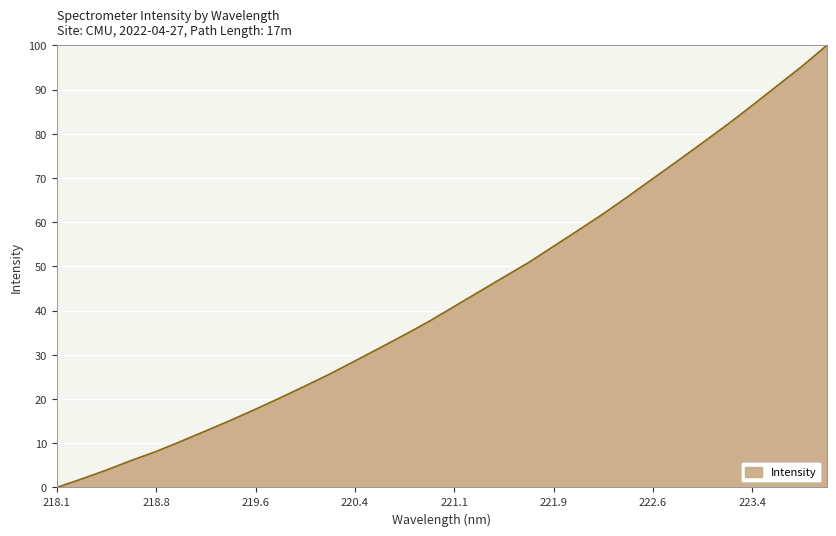

What is the greatest value displayed?

100.0